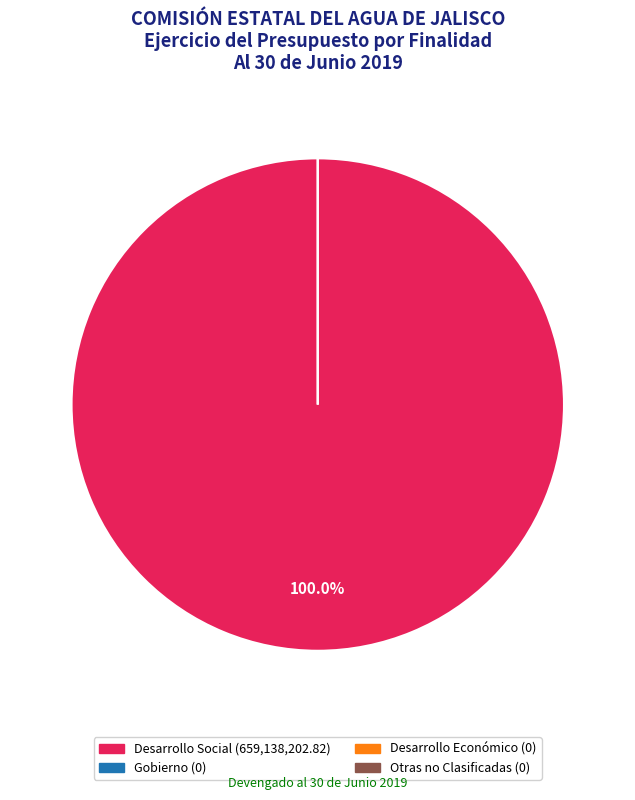

How many segments does this pie chart have?

4